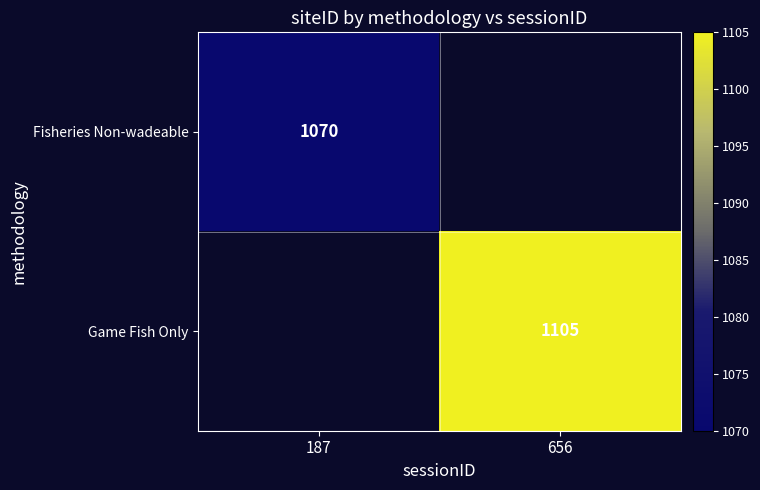

What is the maximum value shown in the chart?

1105.0